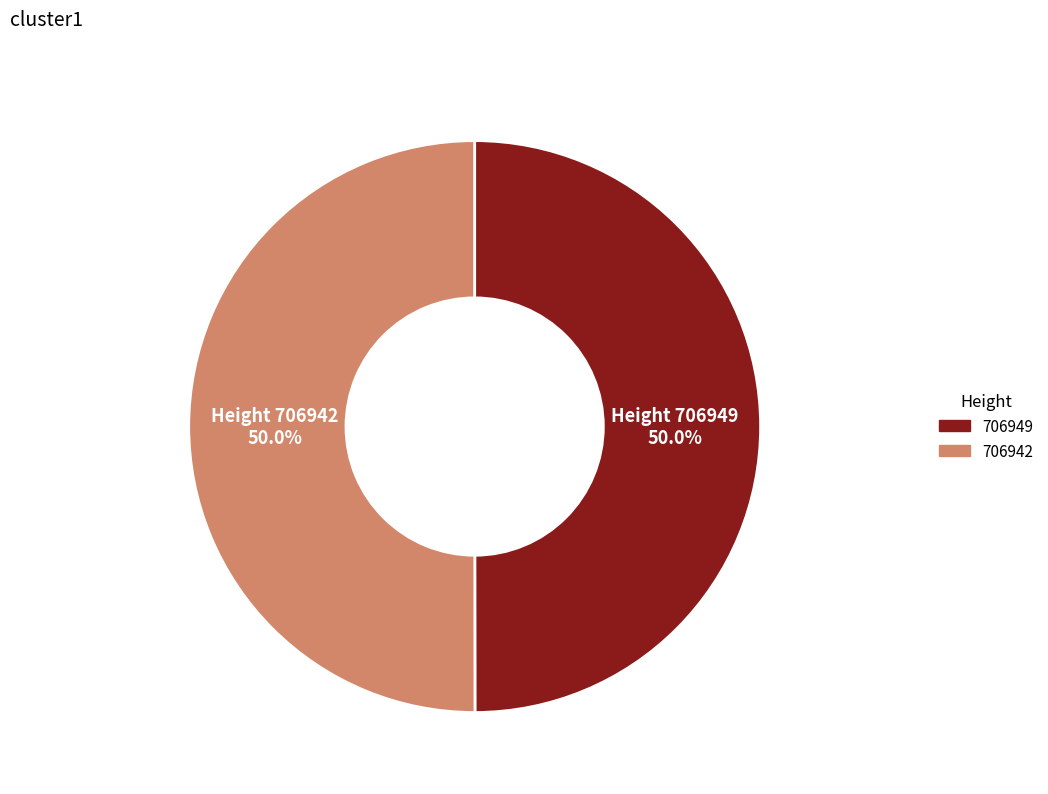

What is the ratio of the value at 706942 to the value at 706949?

1.0